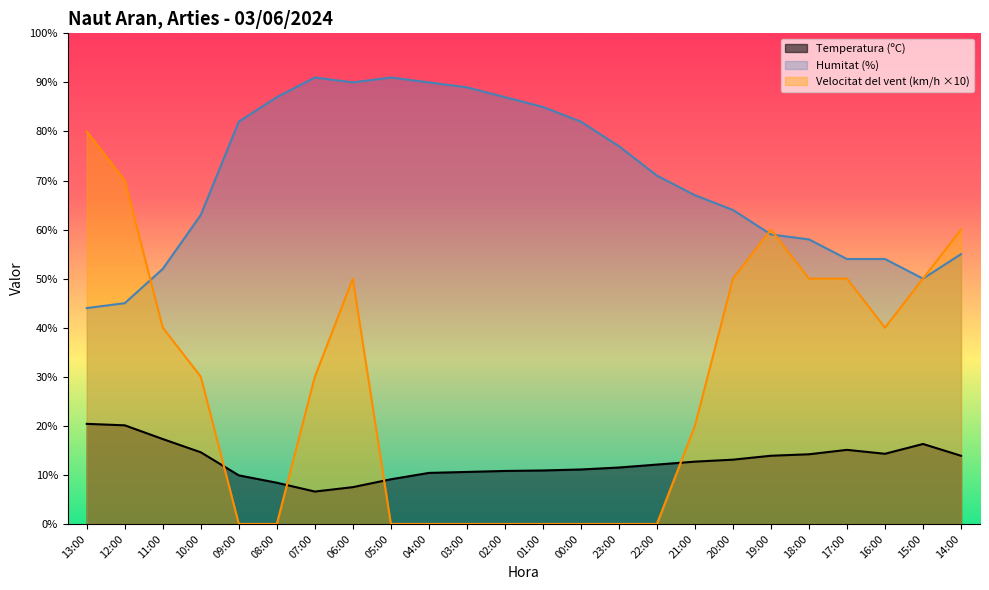

How many values in Velocitat del vent (km/h) are above zero?

14